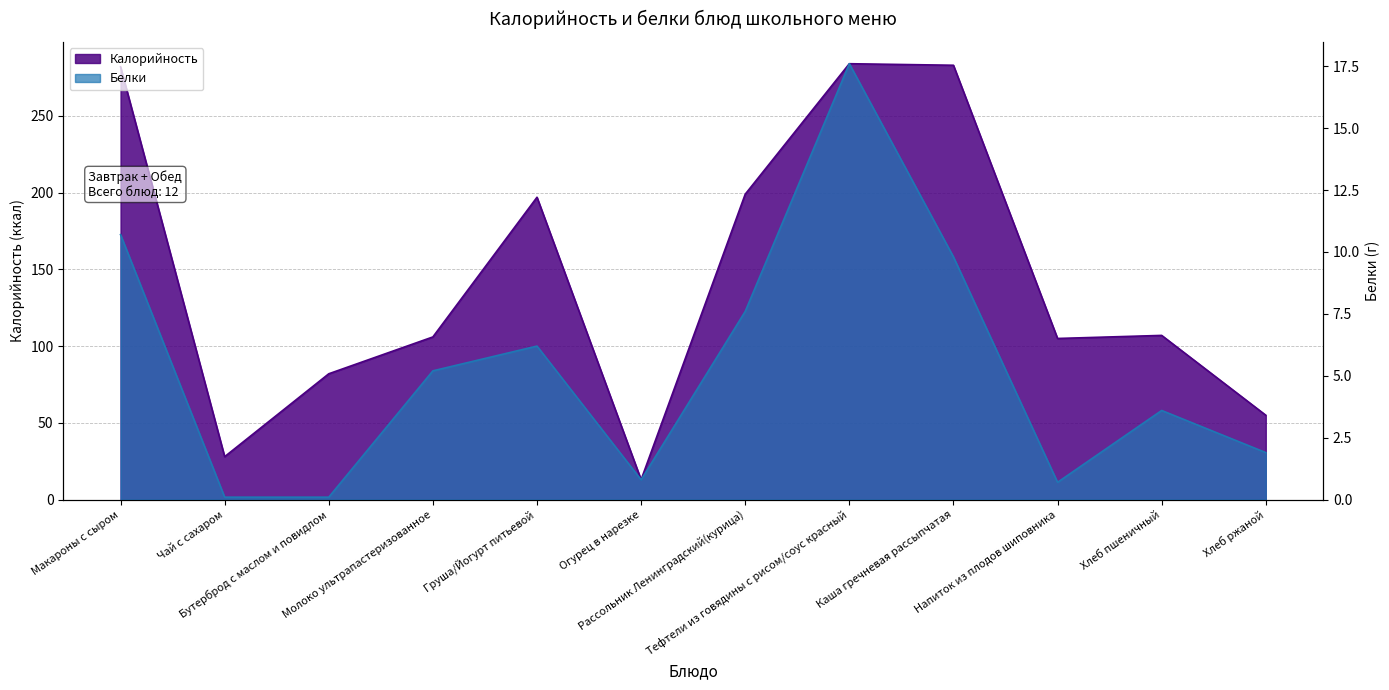

Read the Белки value at Огурец в нарезке.

0.8